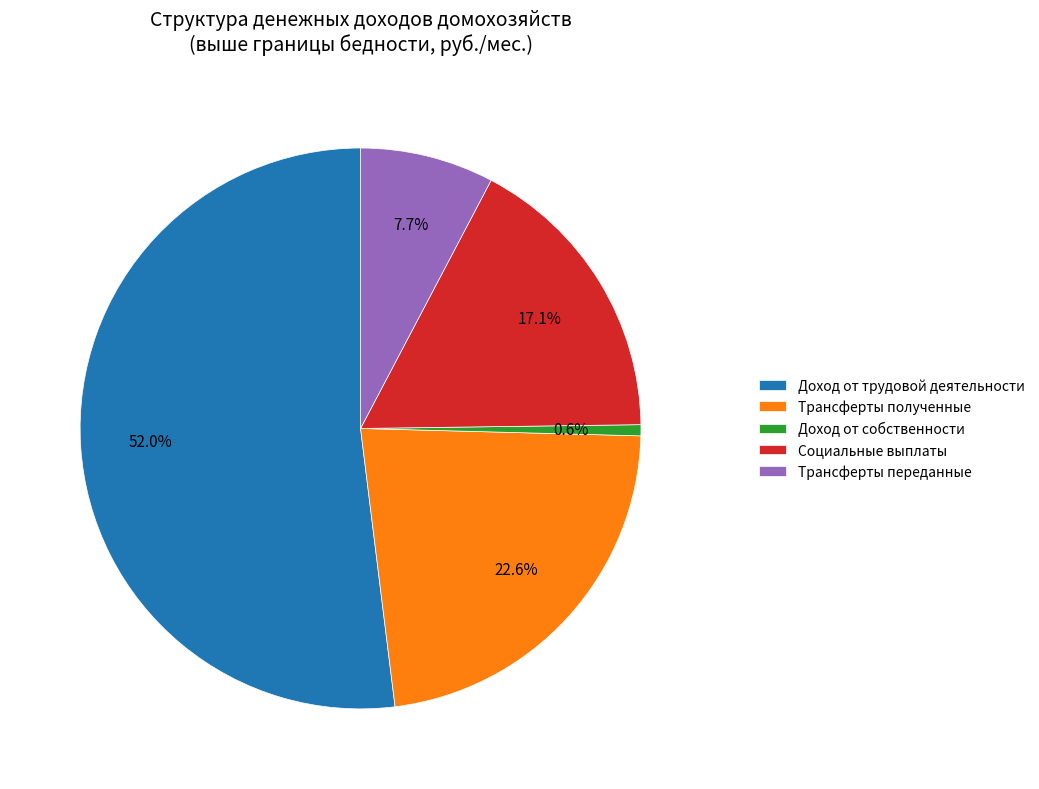

How many segments does this pie chart have?

5